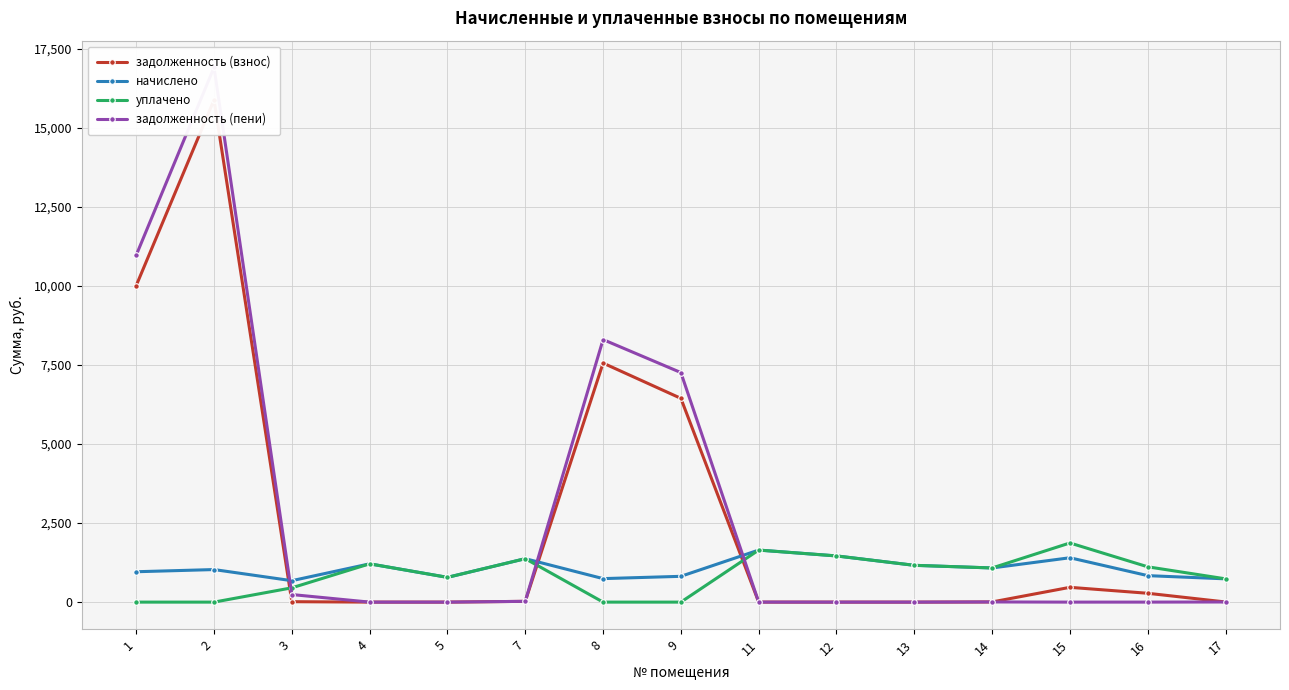

Which has a higher value, 2 or 16?

2